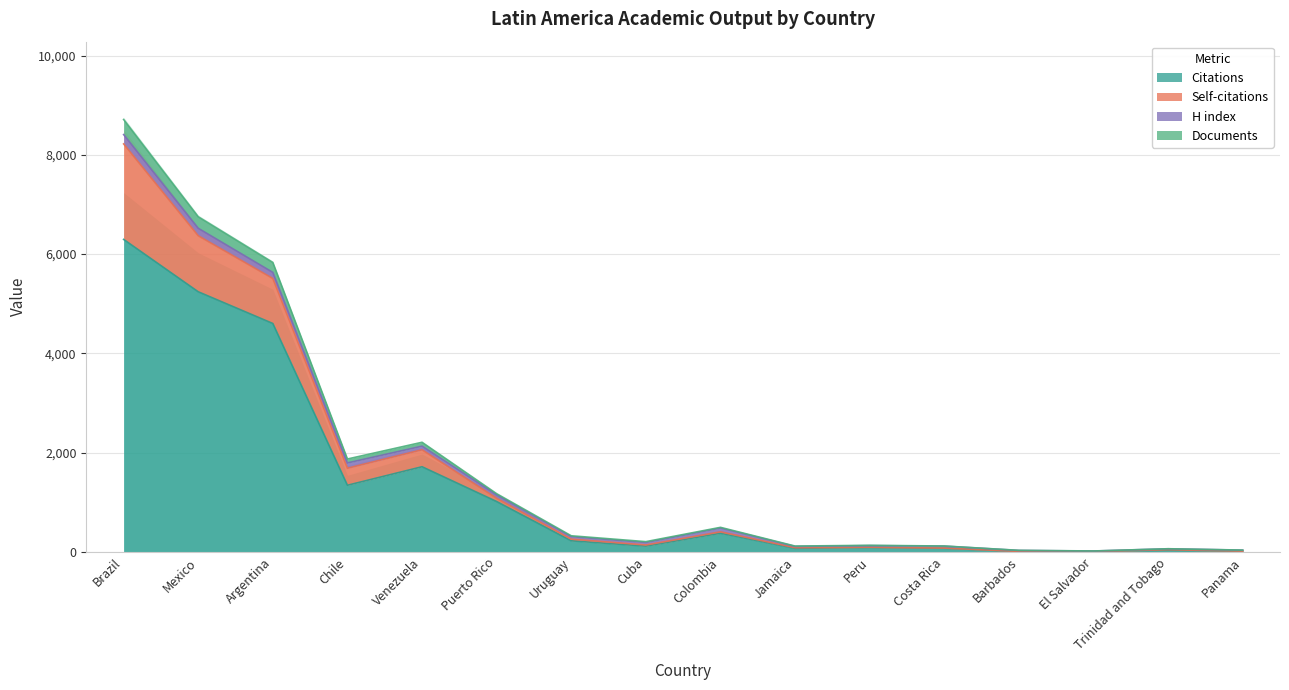

Is it true that Citations equals 1716 at Venezuela?

True